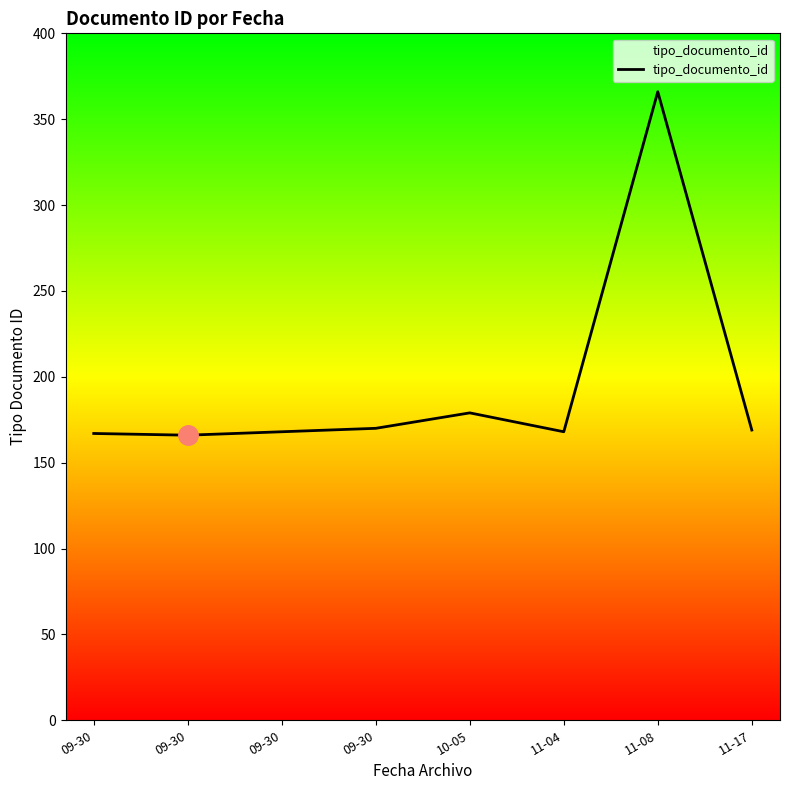

What is the label of the 8th point from the right?

09-30